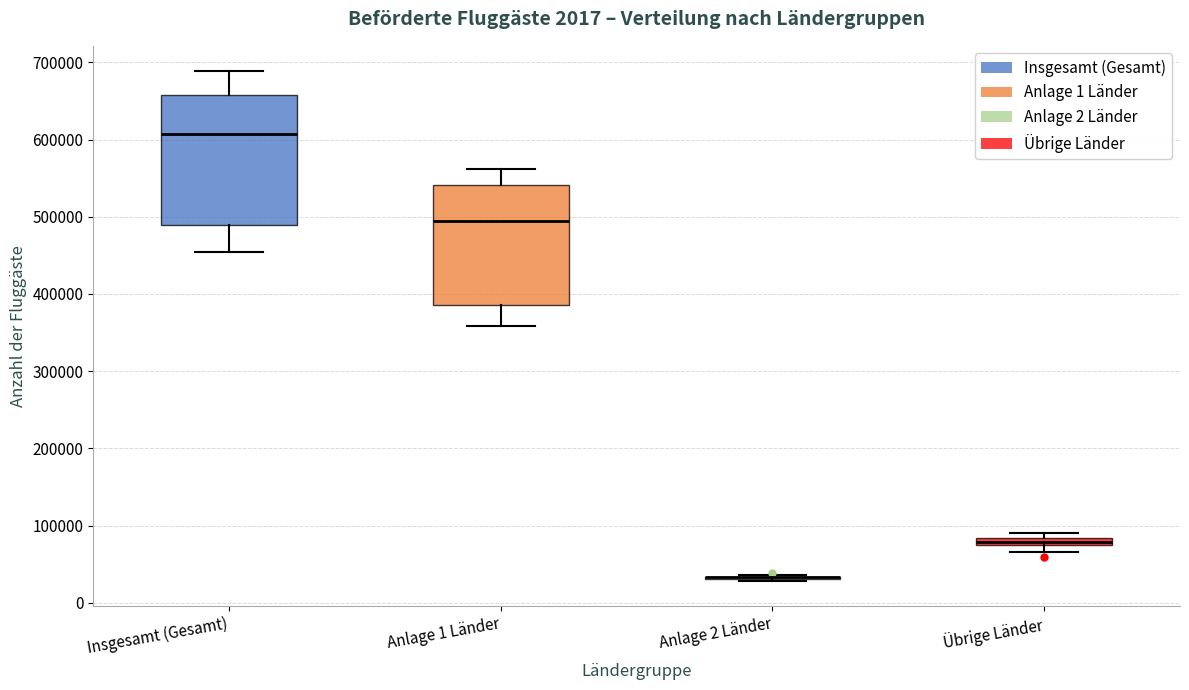

Comparing the boxes themselves (not the whiskers), which one is the tallest?

Insgesamt (Gesamt)